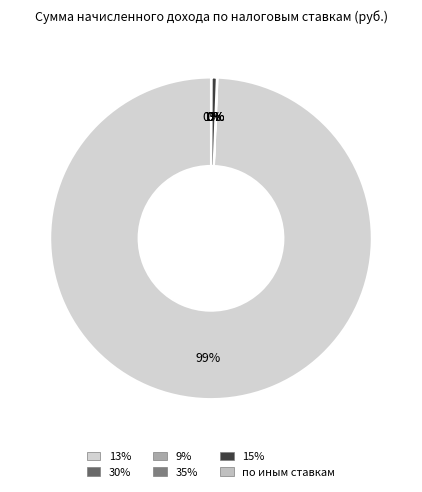

Between 30% and по иным ставкам, which is larger?

по иным ставкам